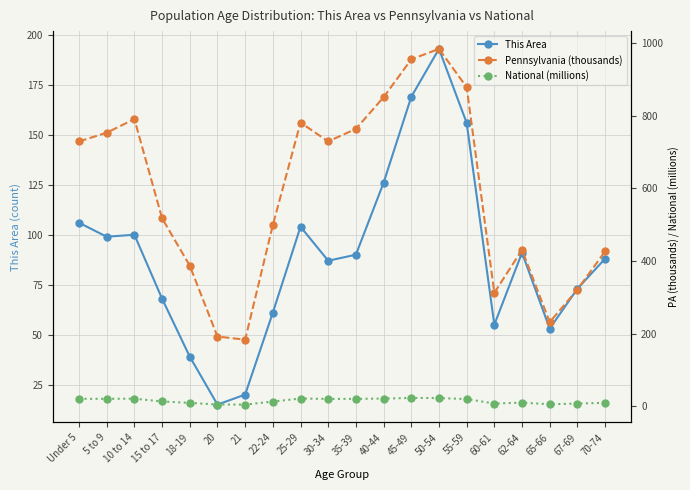

What position from the right is 22-24?

13